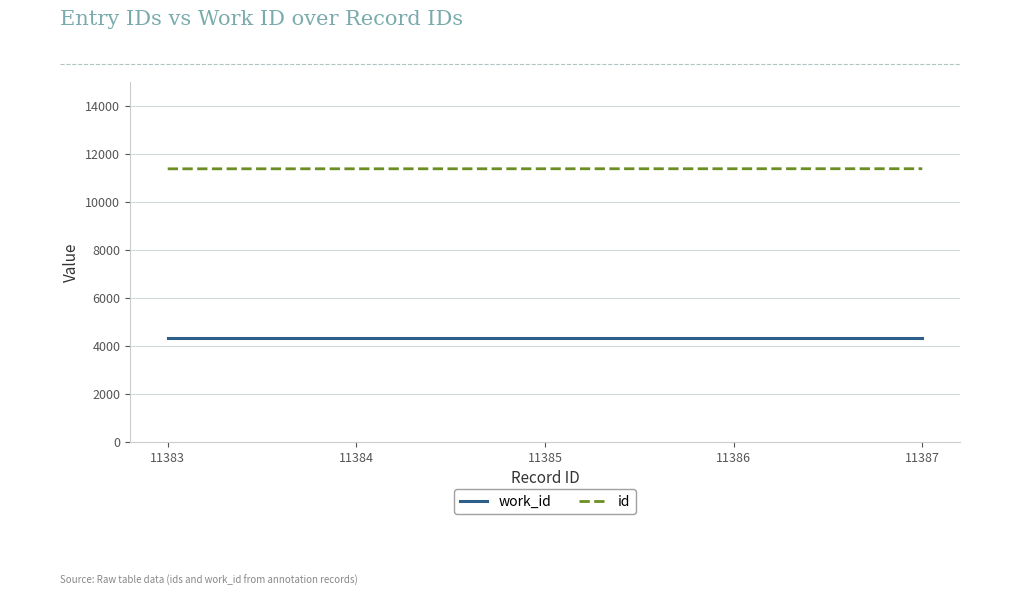

What is the minimum value shown in the chart?

4339